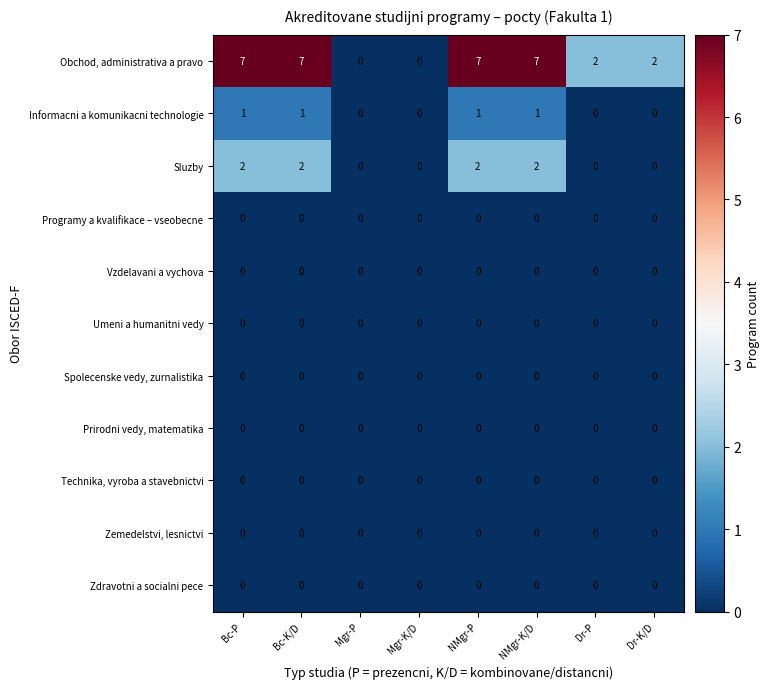

Which series has the largest total across all categories?

Obchod, administrativa a pravo